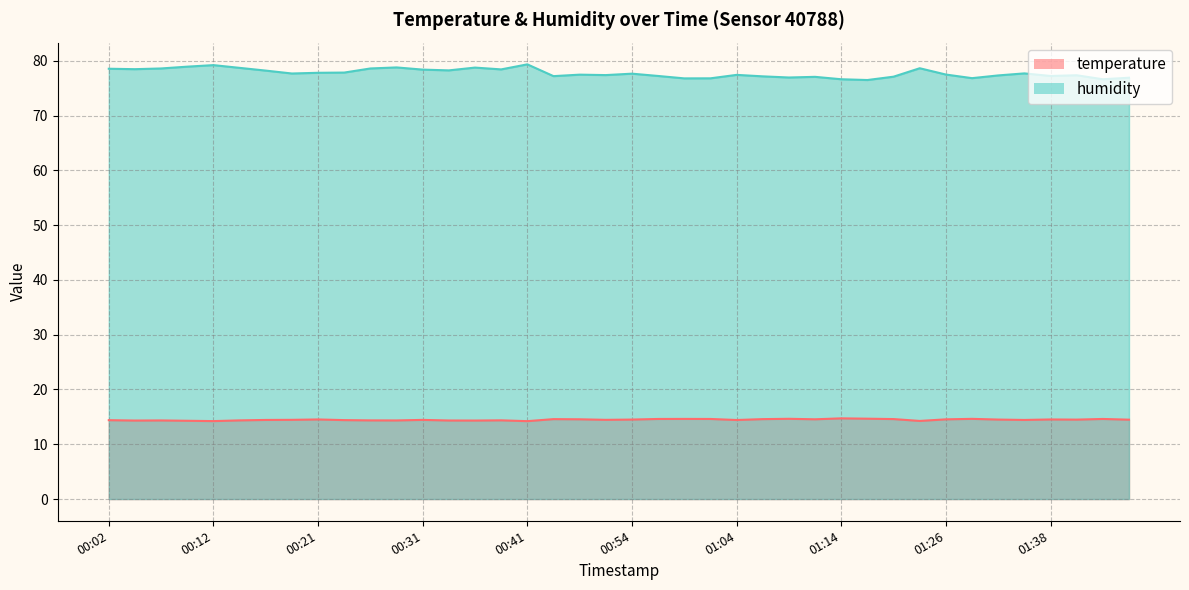

True or false: humidity and temperature intersect in this chart.

False